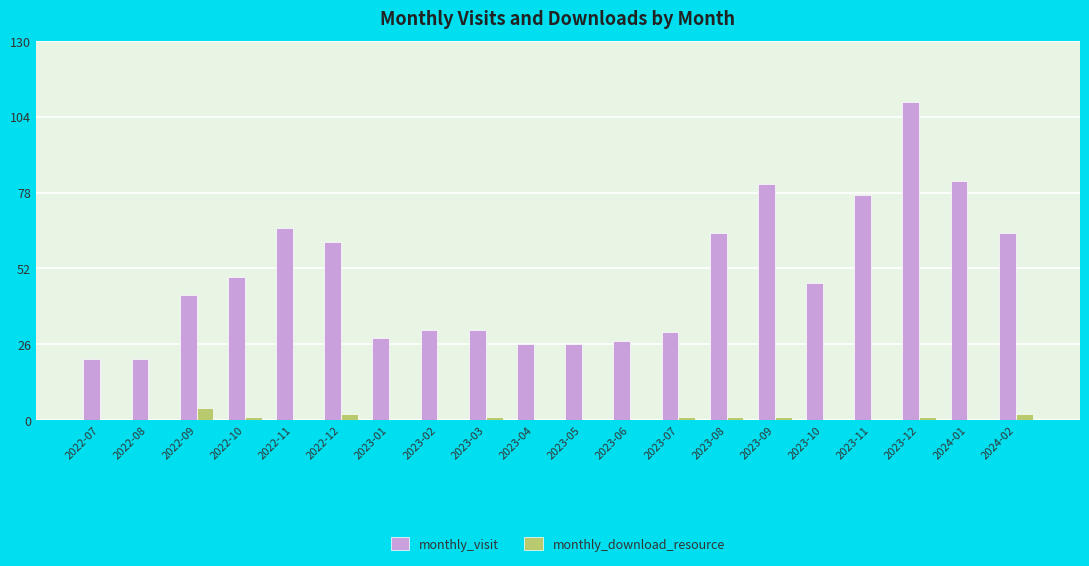

At which category does the chart reach its peak across all series?

2023-12